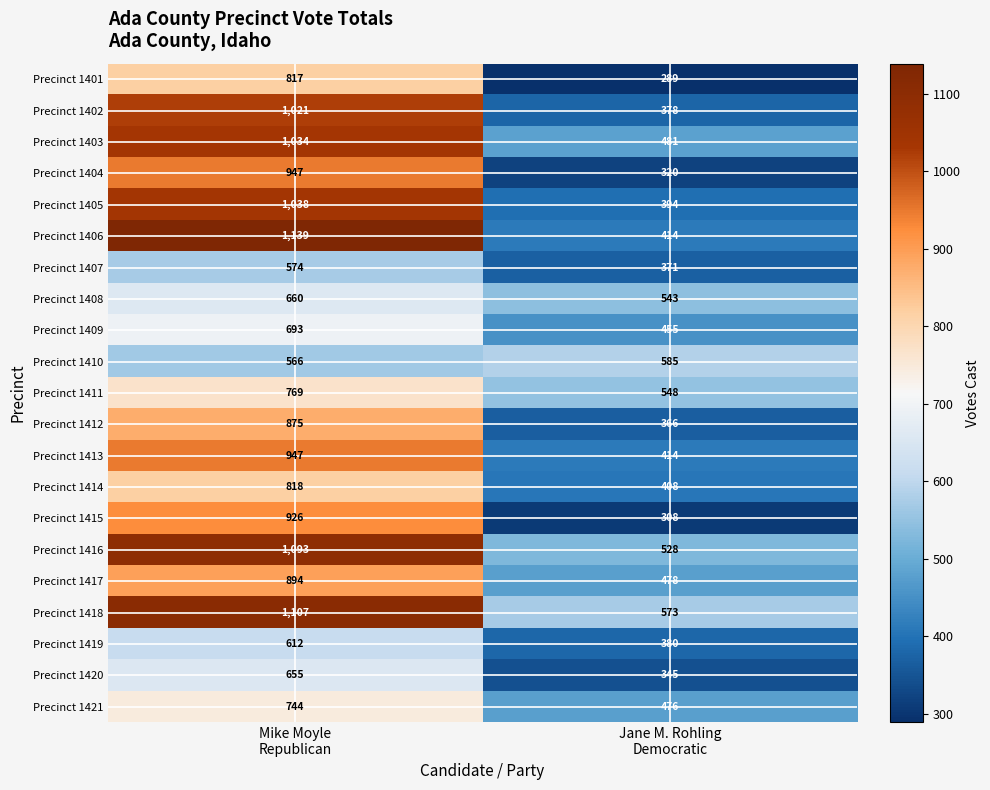

Which series has the largest range (max minus min)?

Precinct 1406